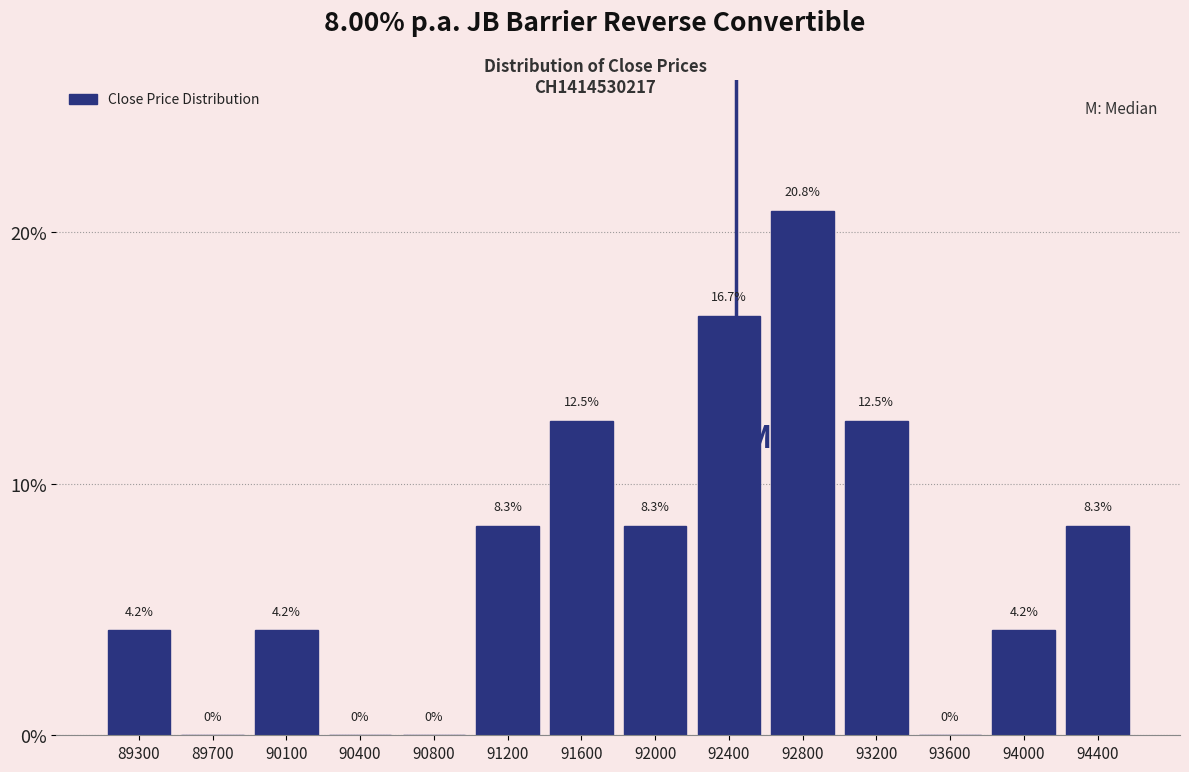

Over which range of the x-axis is the bar tallest?

92600 to 93000